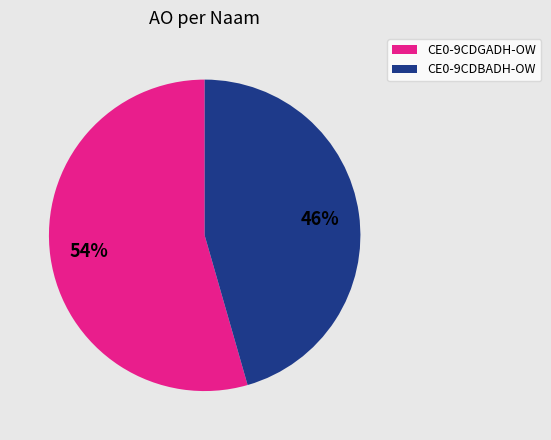

Does any single category account for the majority?

Yes